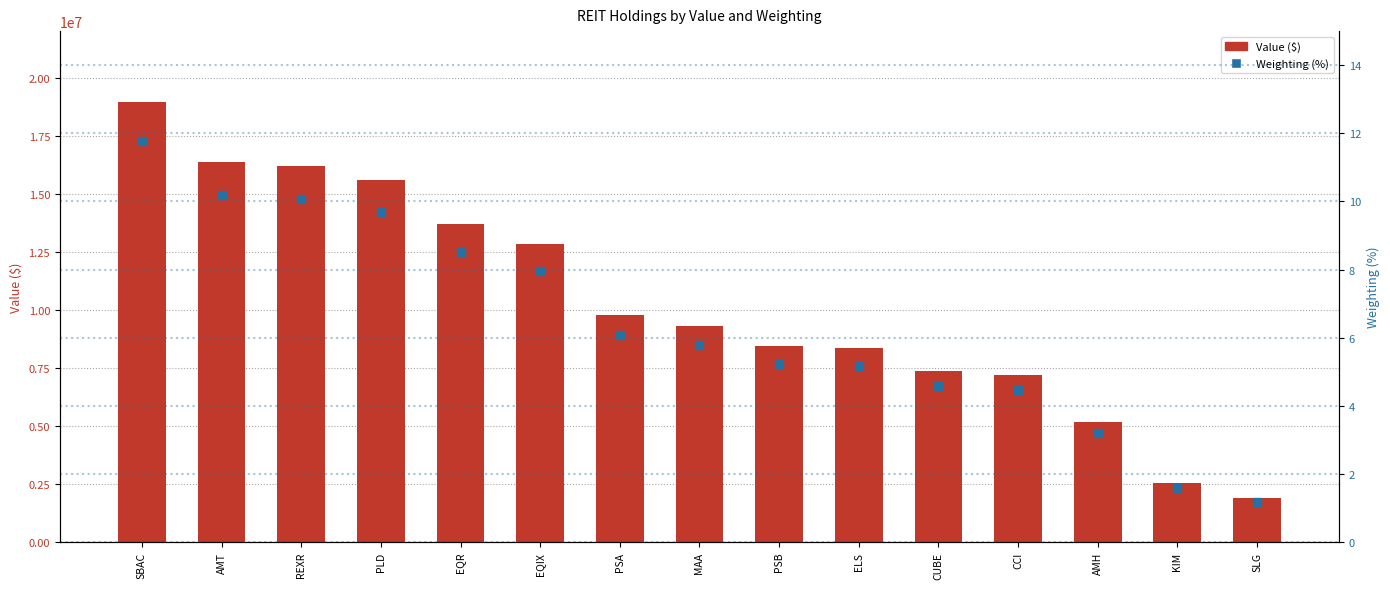

Which series reaches the maximum Y coordinate?

Value ($)